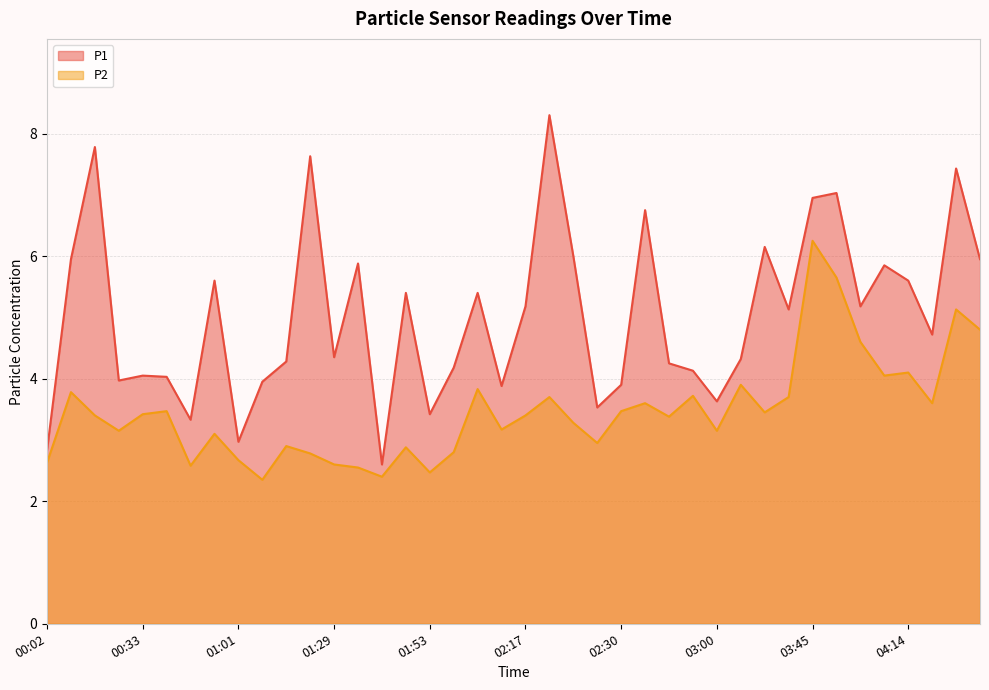

How many distinct data groups are displayed?

2